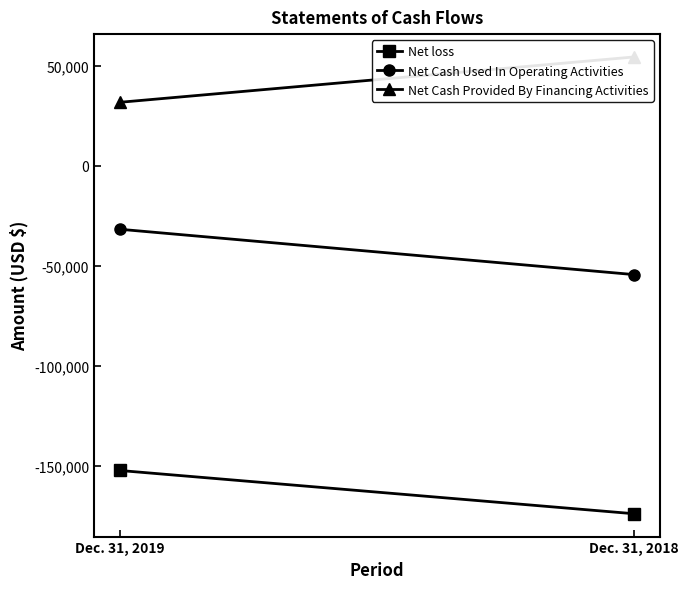

Is the value of Net Cash Used In Operating Activities at Dec. 31, 2019 greater than the value of Net loss at Dec. 31, 2019?

Yes